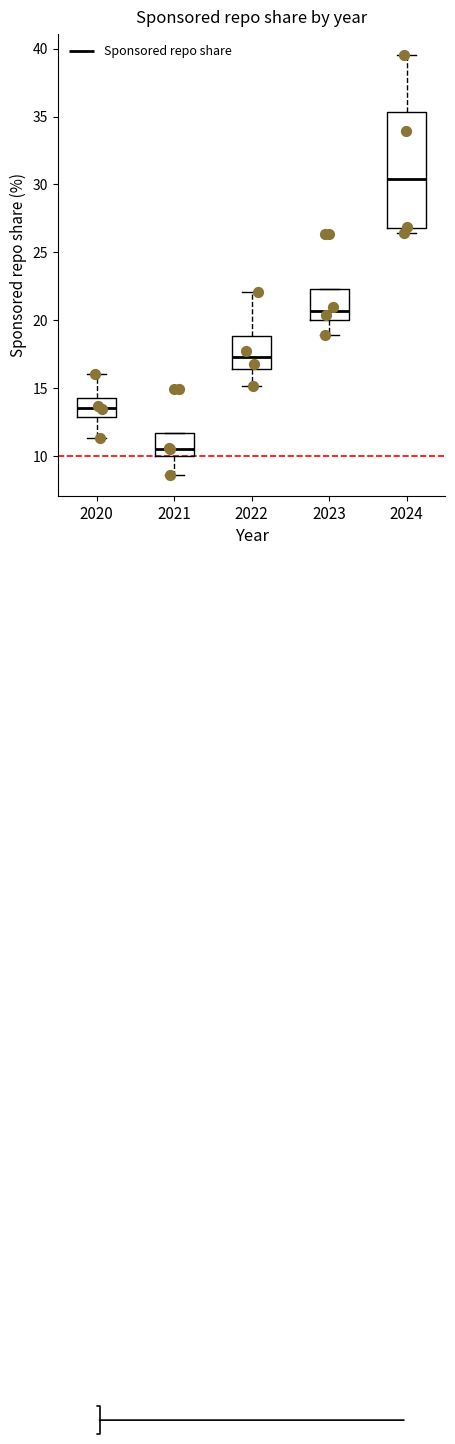

Where does the median line of the box at x = 2020 sit on the y-axis? The values are not printed on the chart, so give them approximately, as read against the axis.

13.5